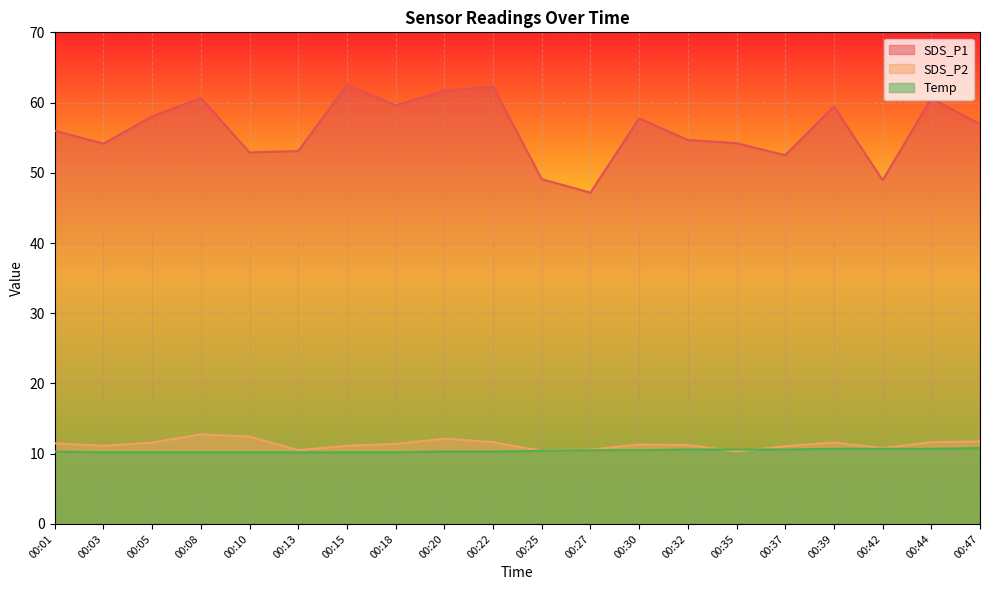

How many data points in SDS_P2 are above 11?

15